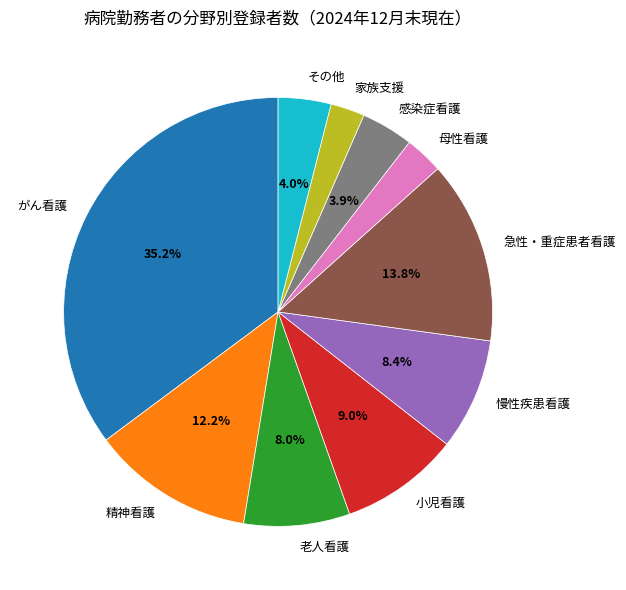

Between 急性・重症患者看護 and 小児看護, which is larger?

急性・重症患者看護